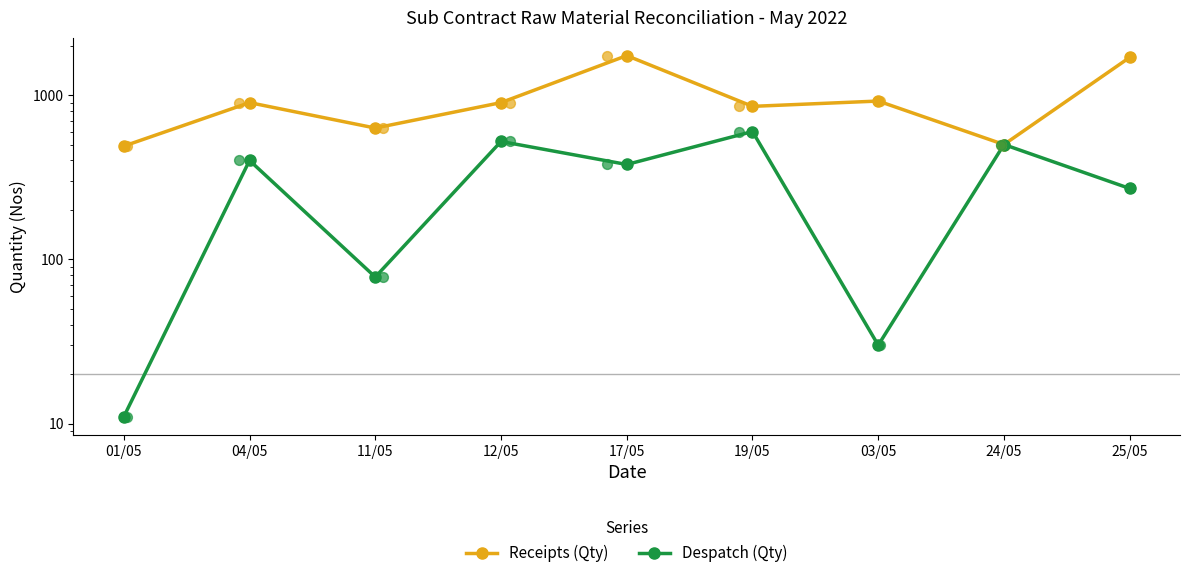

What are all the series names shown in the legend?

Receipts (Qty), Despatch (Qty)